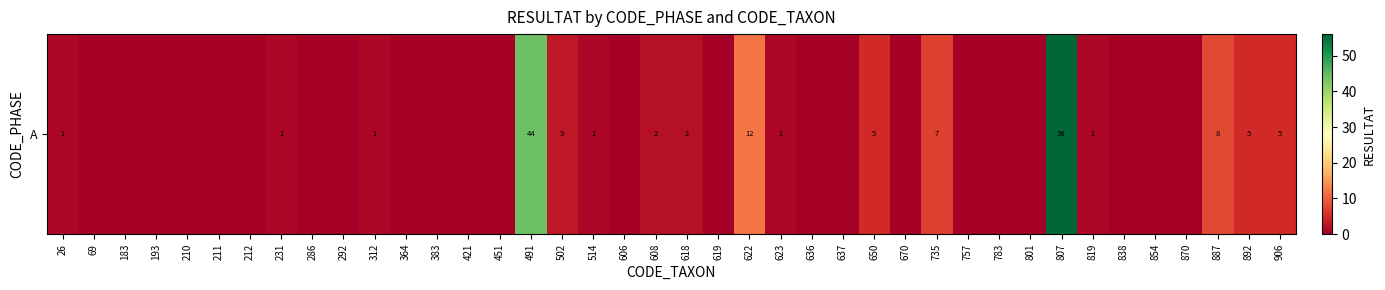

Reading left to right, extract all data points from this chart.

1	0	0	0	0	0	0	1	0	0	1	0	0	0	0	44	3	1	0	2	2	0	12	1	0	0	5	0	7	0	0	0	56	1	0	0	0	8	5	5